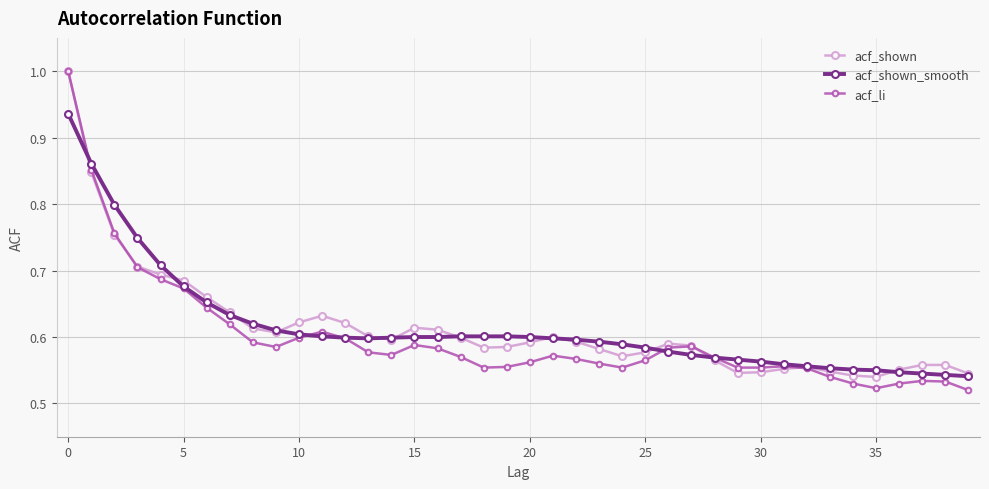

In acf_li, how many points are higher than both neighbors (excluding endpoints)?

6